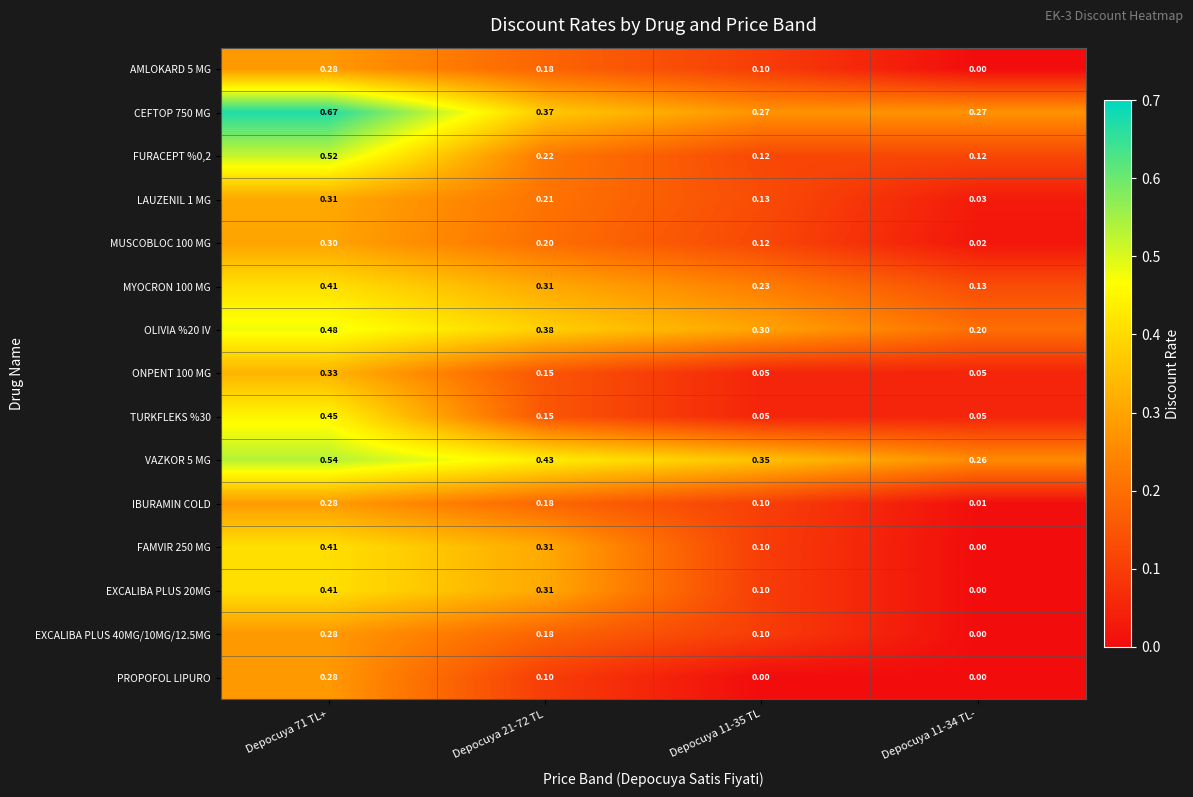

Is the value of FAMVIR 250 MG at Depocuya 11-35 TL greater than the value of ONPENT 100 MG at Depocuya 71 TL+?

No